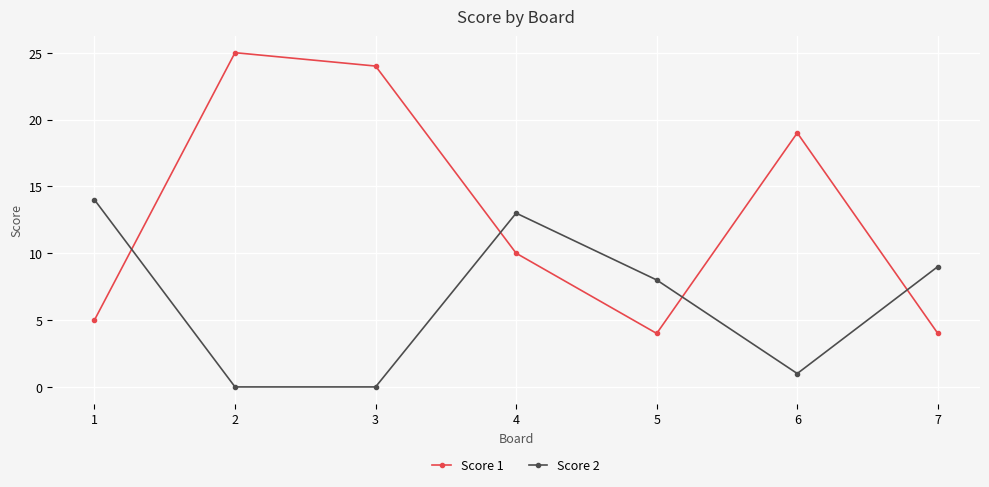

Which category has the highest value across all series?

2